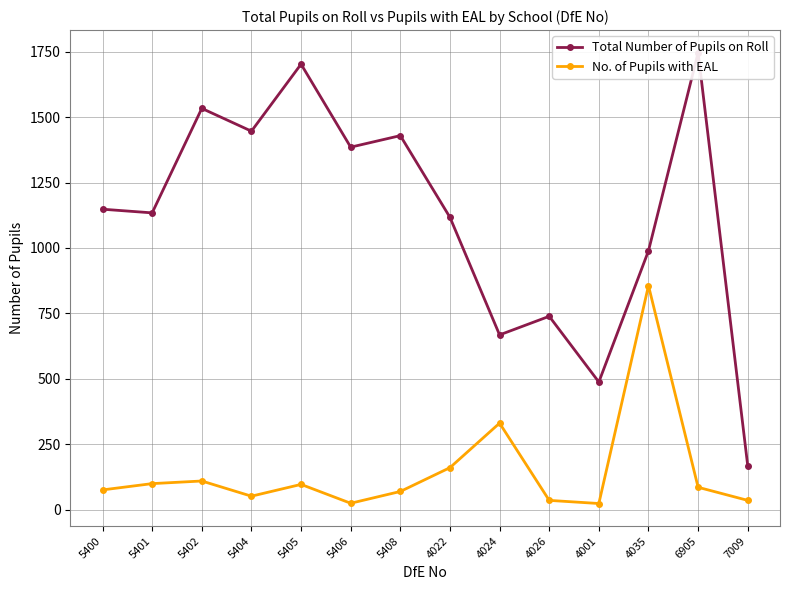

What is the label of the 2nd point from the right?

6905